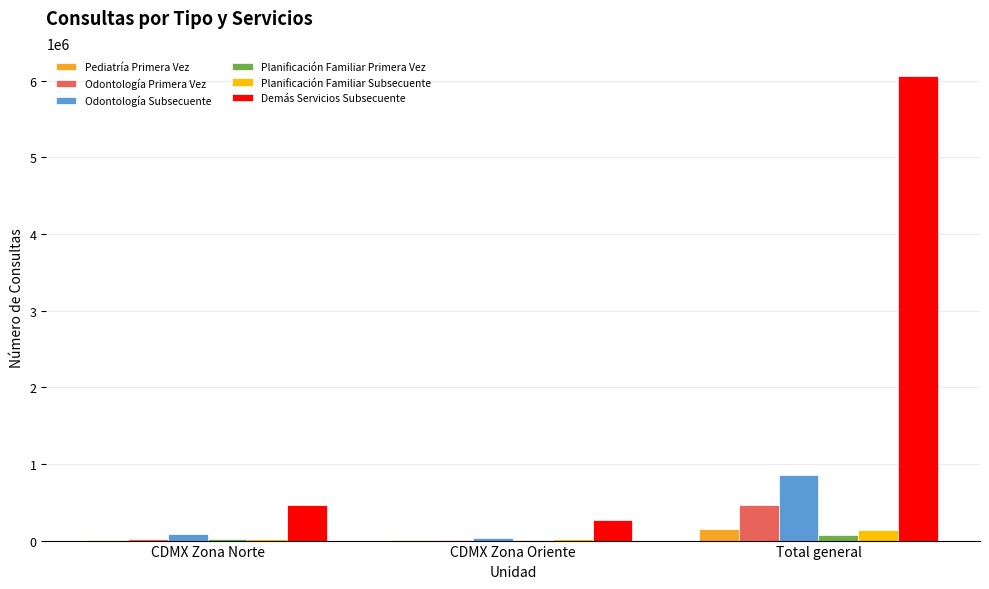

What is the highest value of the Demás Servicios Subsecuente series?

6056440